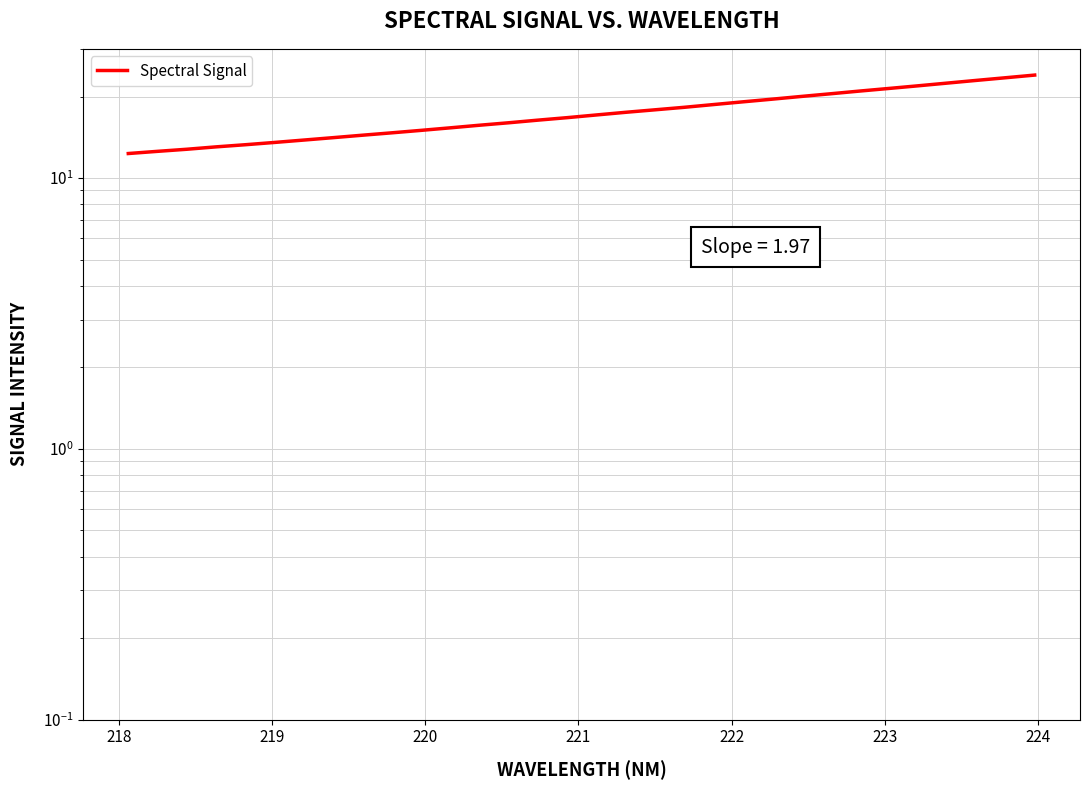

How many data points does each series have?

32